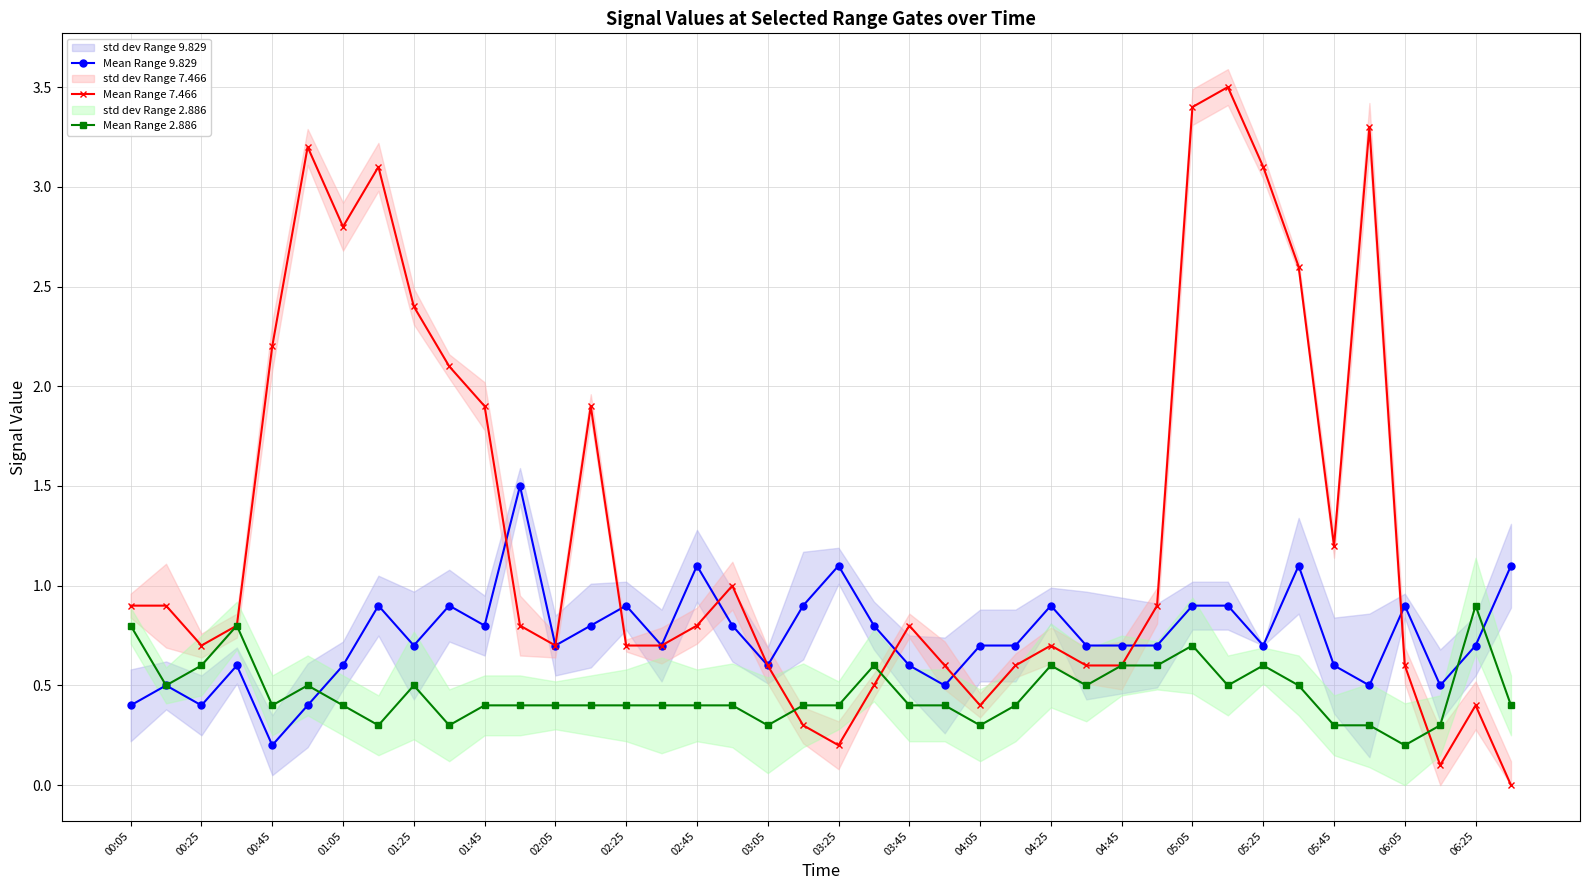

What is the difference between the maximum and minimum values in the Mean Range 7.466 series?

3.5